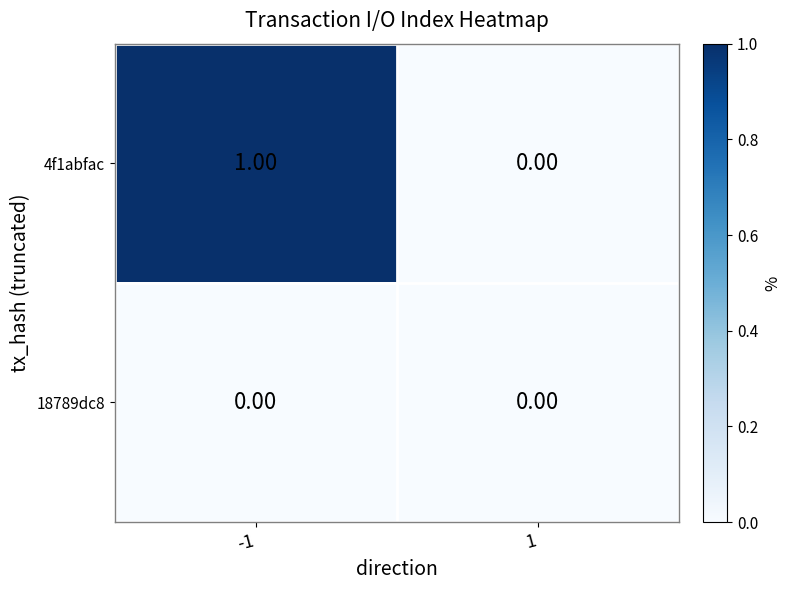

List the series in order of their overall mean, lowest first.

18789dc8, 4f1abfac